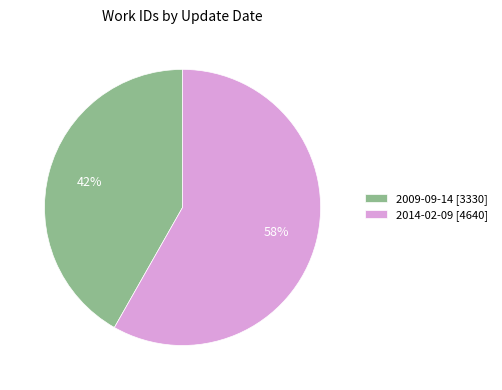

How many segments does this pie chart have?

2